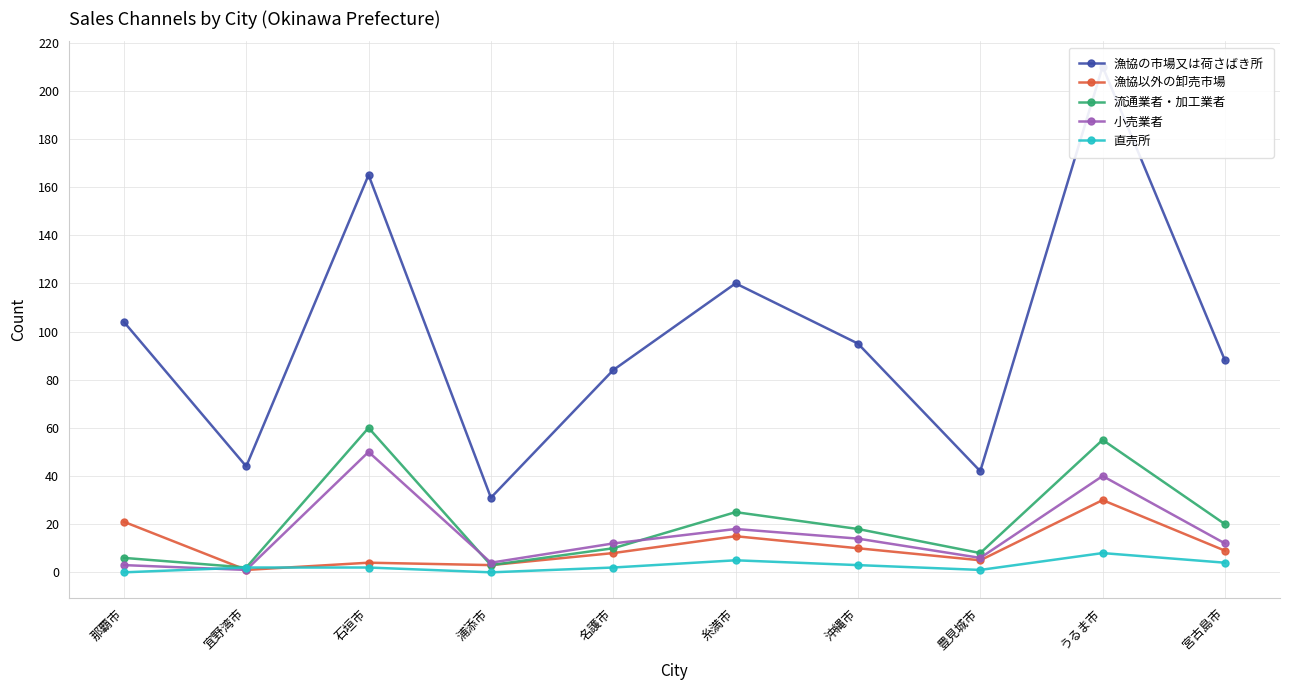

What is the difference between the highest and lowest values at うるま市?

202